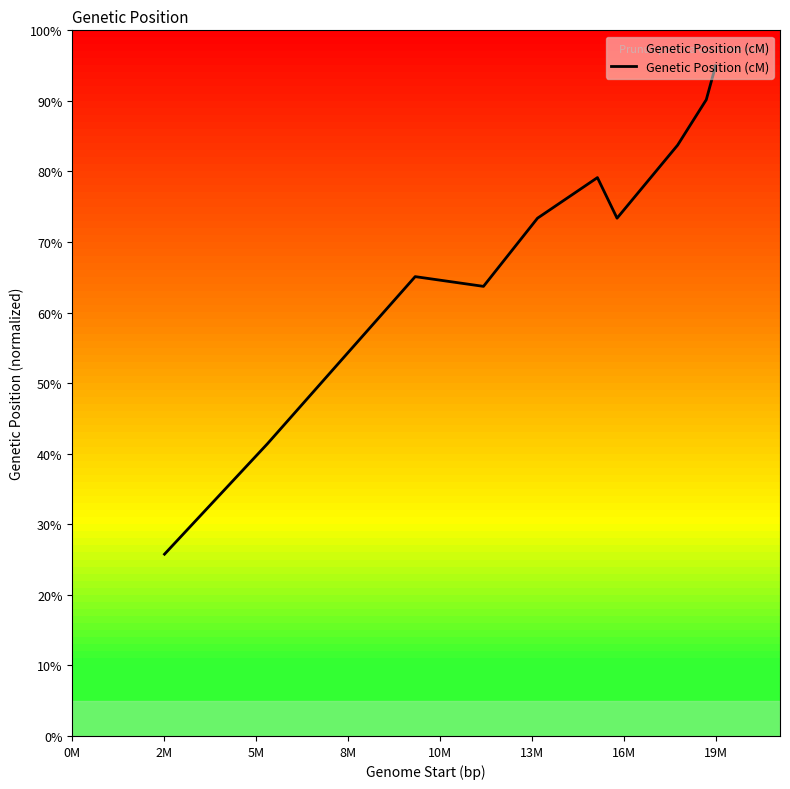

What is the smallest value displayed?

25.8